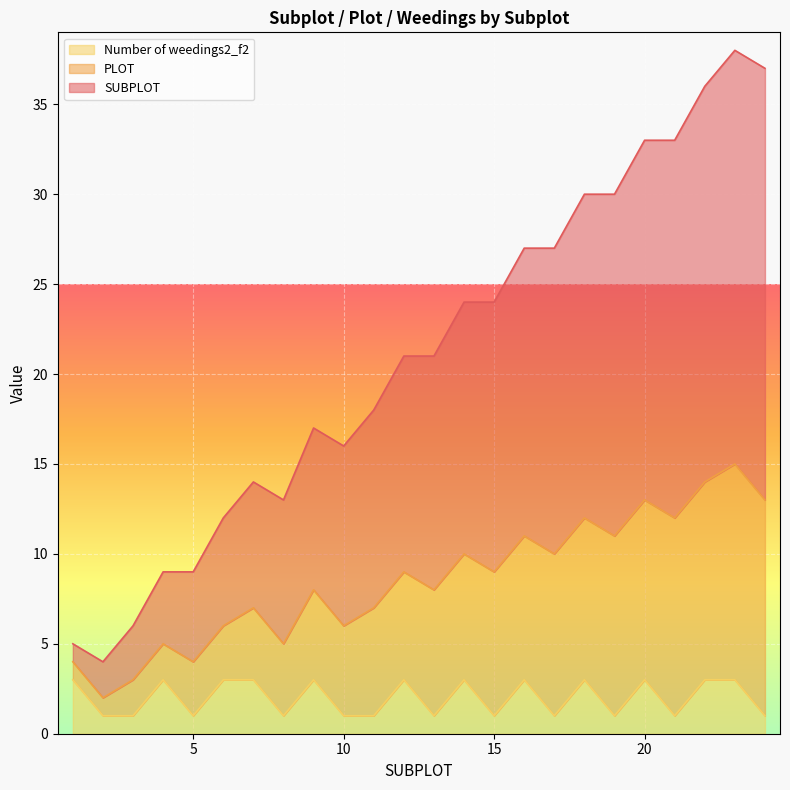

What are all the series names shown in the legend?

Number of weedings2_f2, PLOT, SUBPLOT